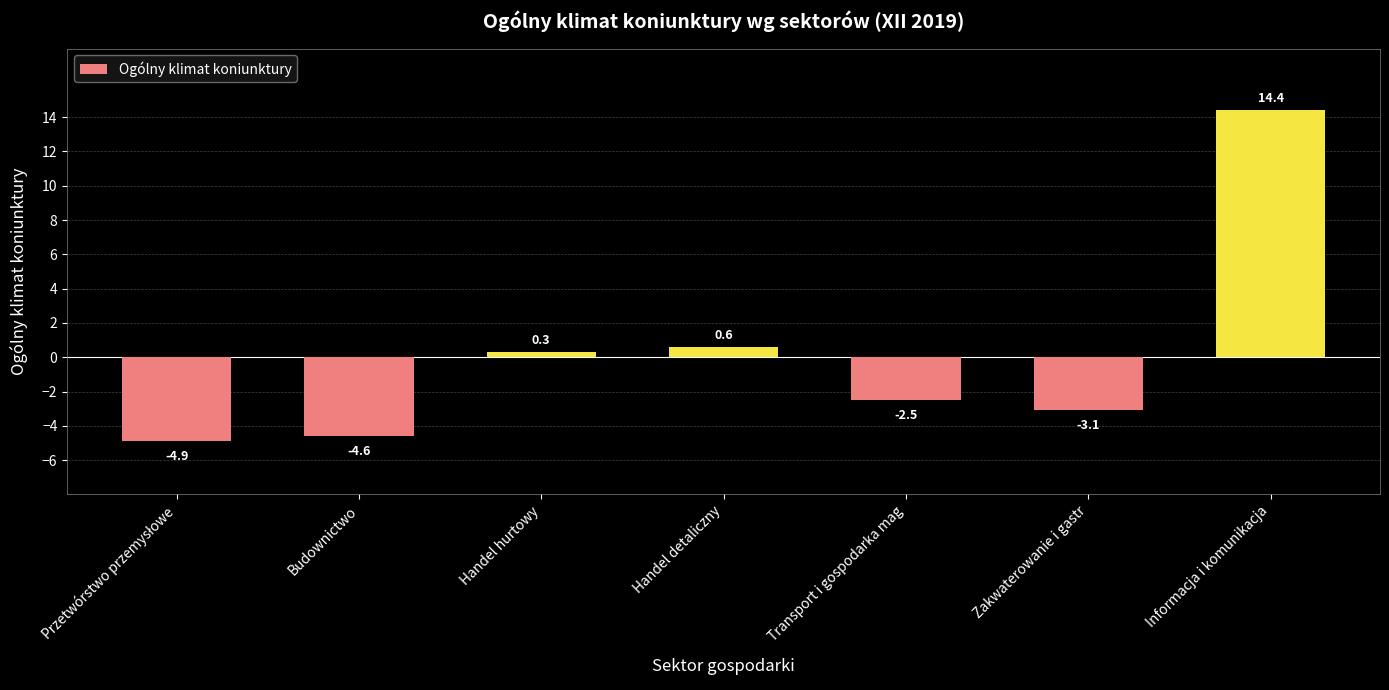

What is the label of the 5th bar from the right?

Handel hurtowy